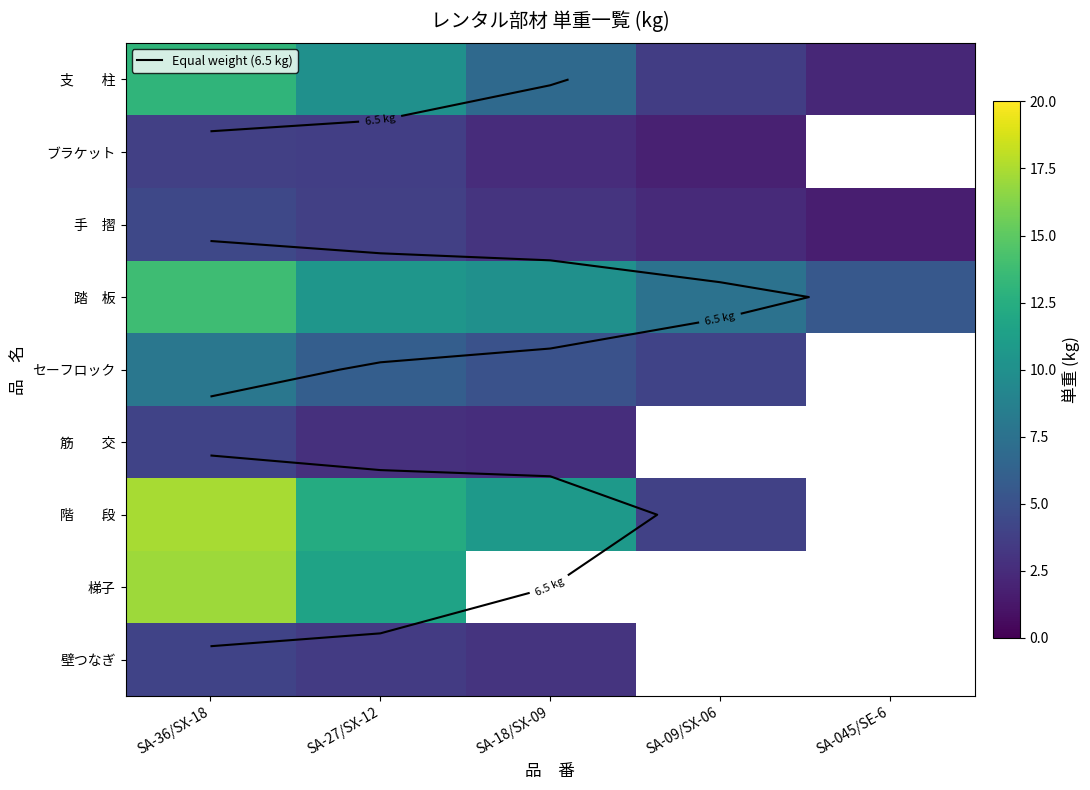

At which category is the sum across all series the highest?

SA-36/SX-18